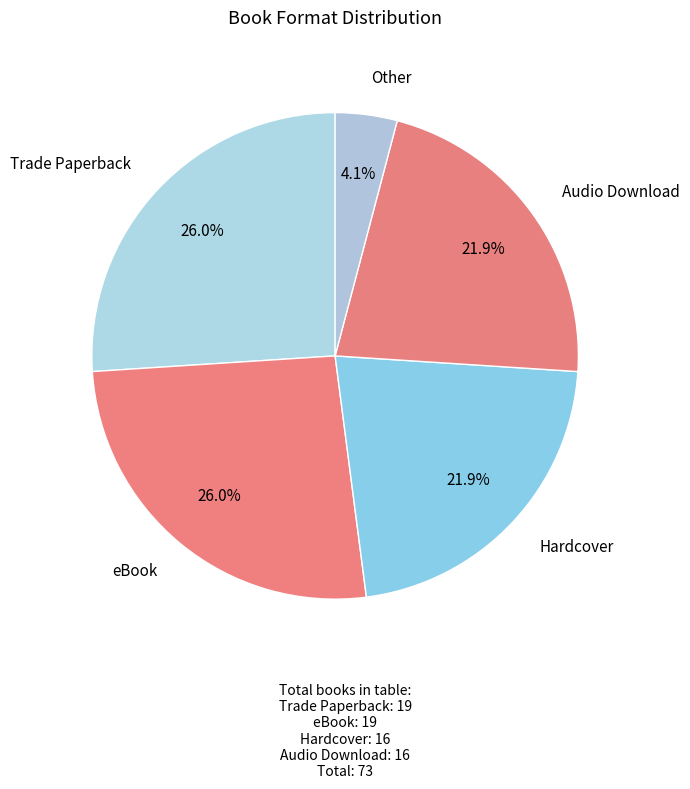

How many segments does this pie chart have?

5